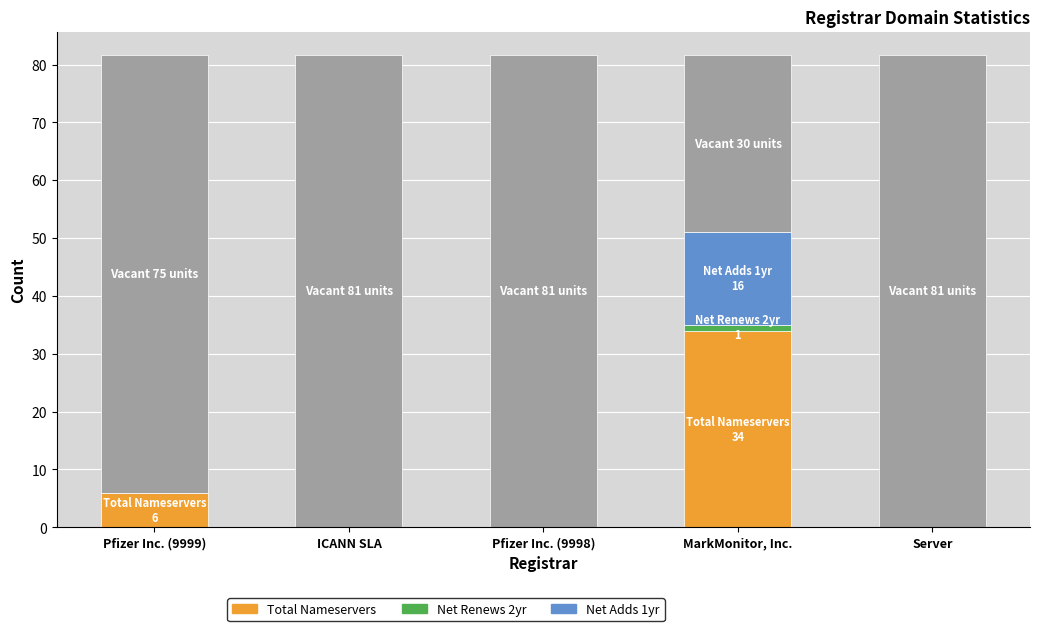

What is the total value across all series at Server?

81.6